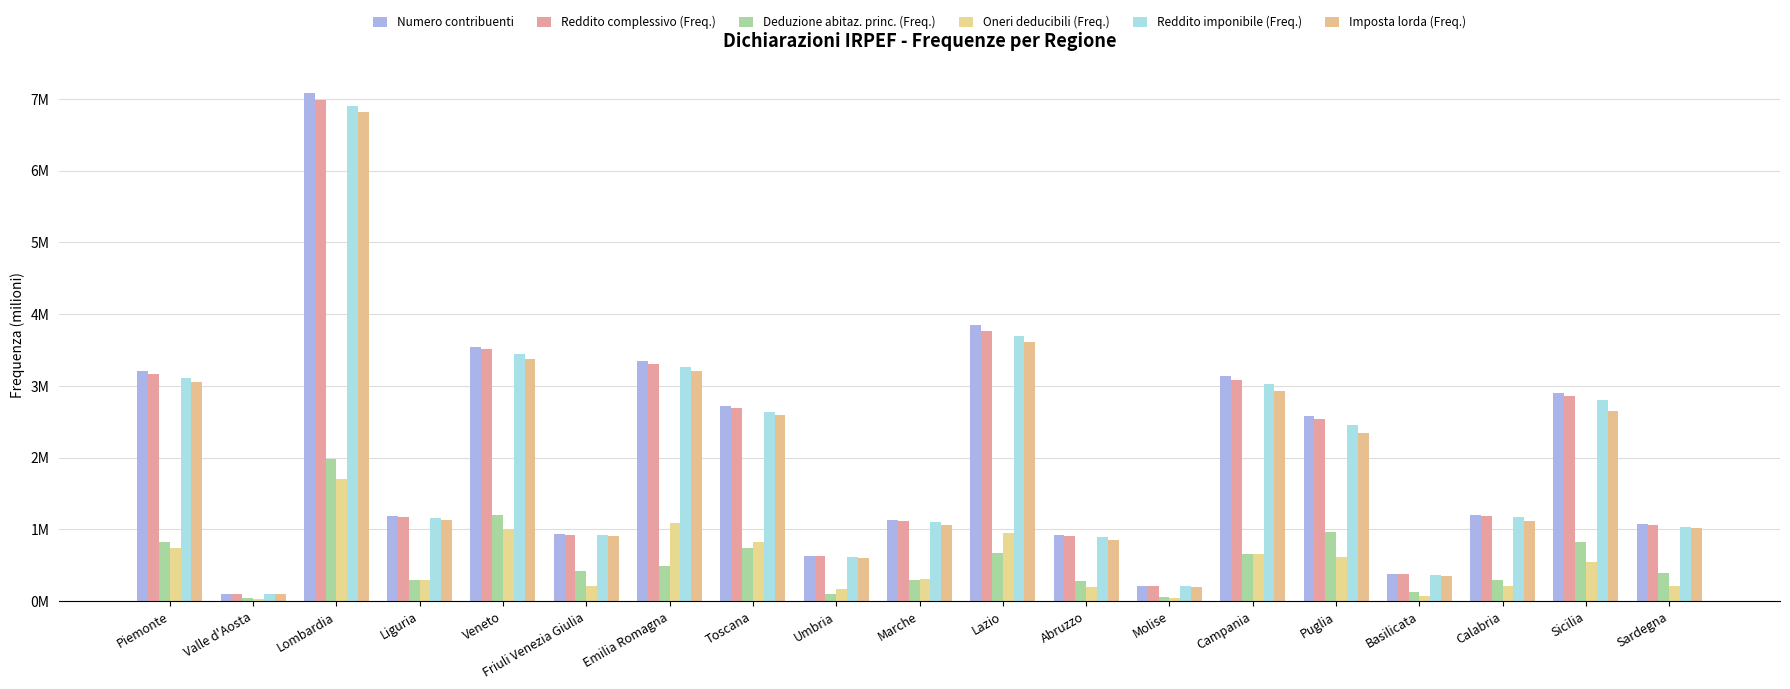

At which category does the chart reach its minimum across all series?

Valle d'Aosta